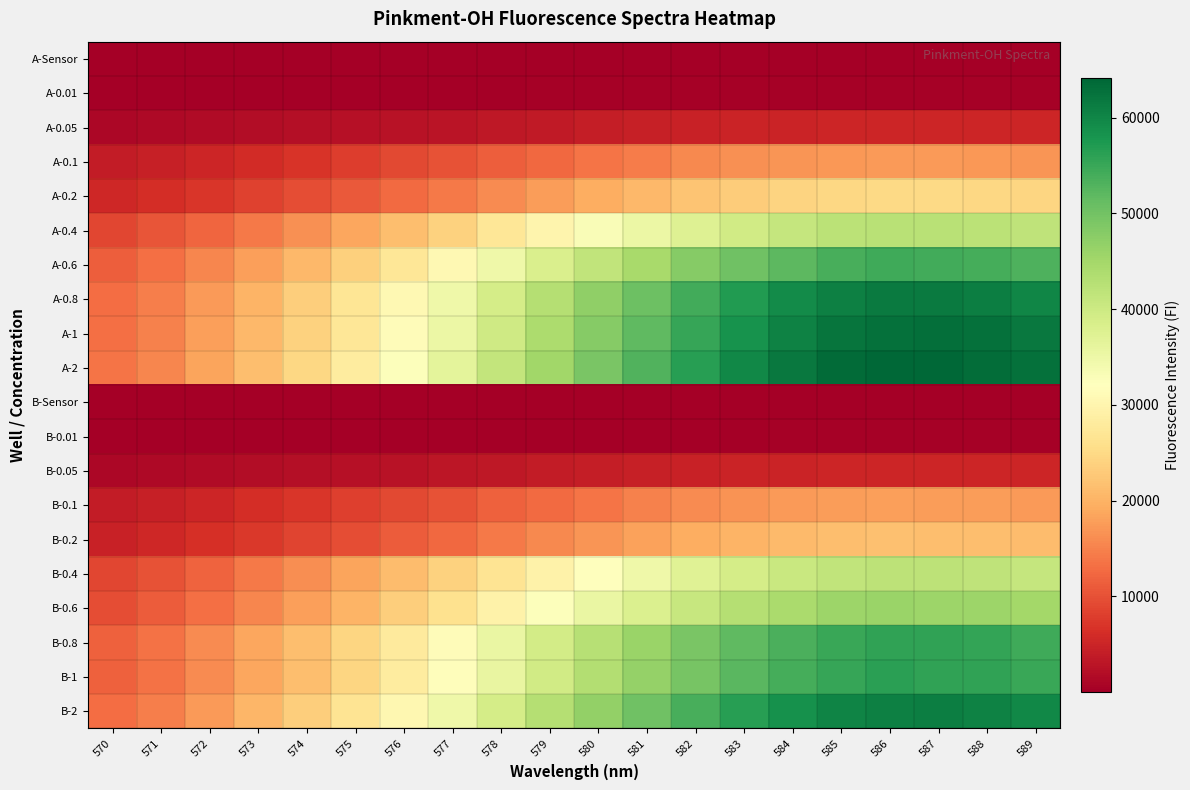

What is the difference between the highest and lowest values at 585?

63521